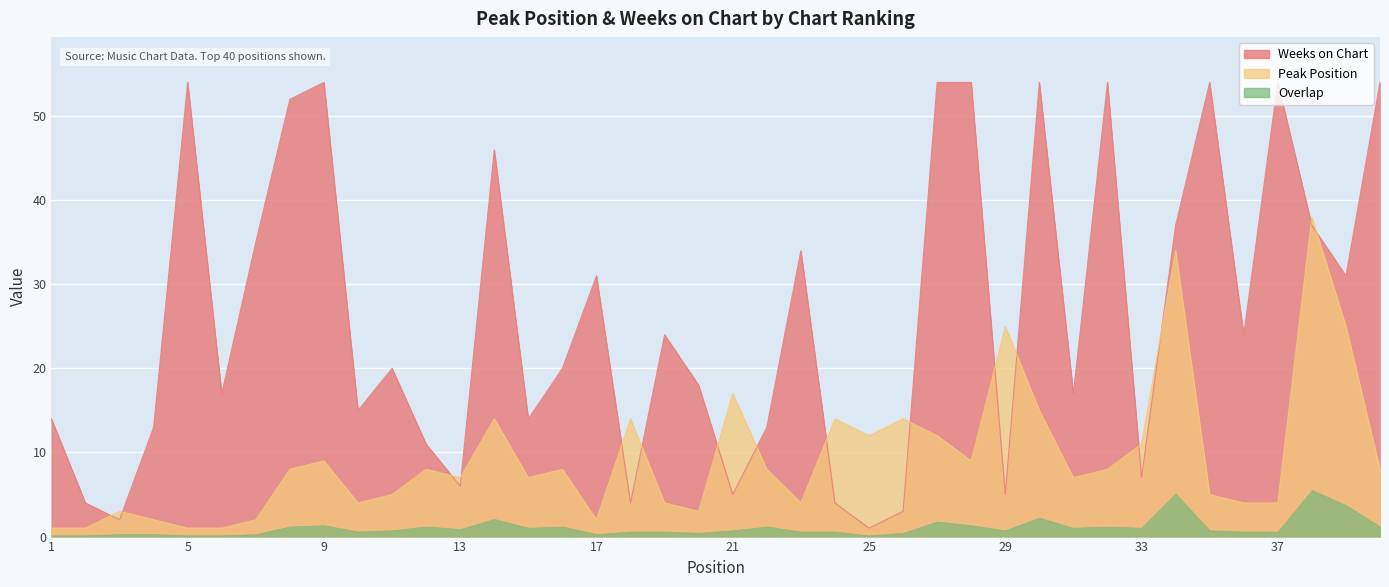

Which has a higher value, 2 or 24?

24